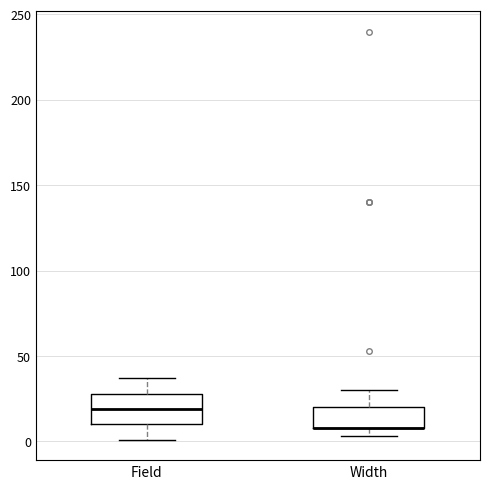

Reading left to right, transcribe this box plot: for each box, give where its median line is, the range the box spans, and where its two whiskers end, as read against the y-axis. The values are not printed on the chart, so give them approximately, as read against the axis.

Field: median 20, box 10 to 30, whiskers 0 to 35
Width: median 10 (drawn on the box's lower edge), box 10 to 20, whiskers 5 to 30